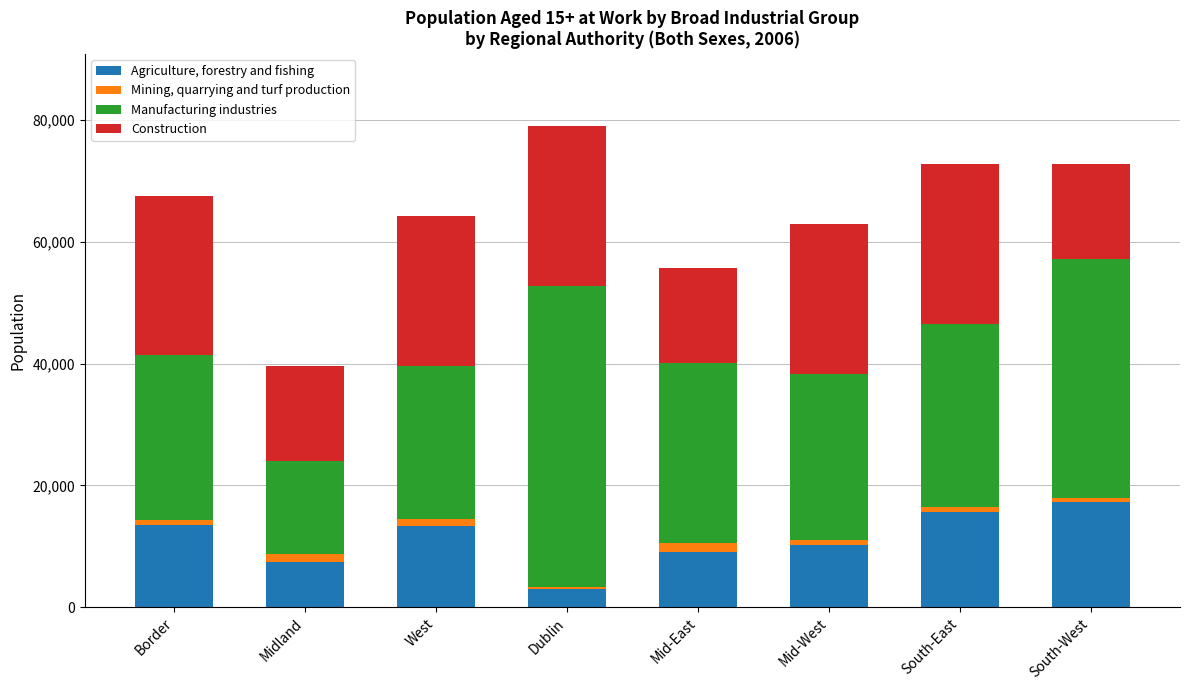

At which label does Agriculture, forestry and fishing reach its minimum?

Dublin